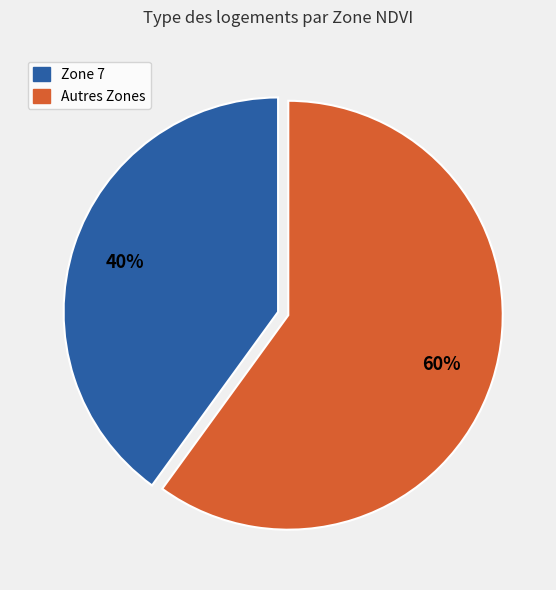

How many segments does this pie chart have?

2